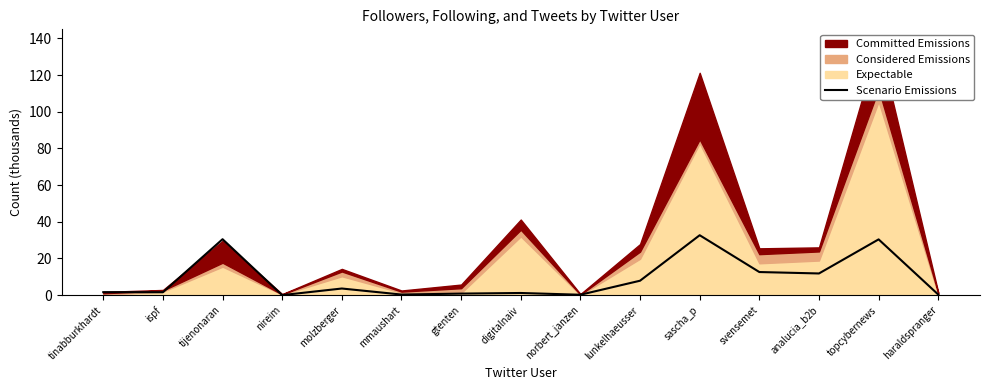

Rank the categories by value from highest to lowest.

sascha_p, tijenonaran, topcybernews, svensemet, analucia_b2b, lunkelhaeusser, molzberger, tinabburkhardt, ispf, digitalnaiv, gtenten, haraldspranger, mmaushart, norbert_janzen, nireim